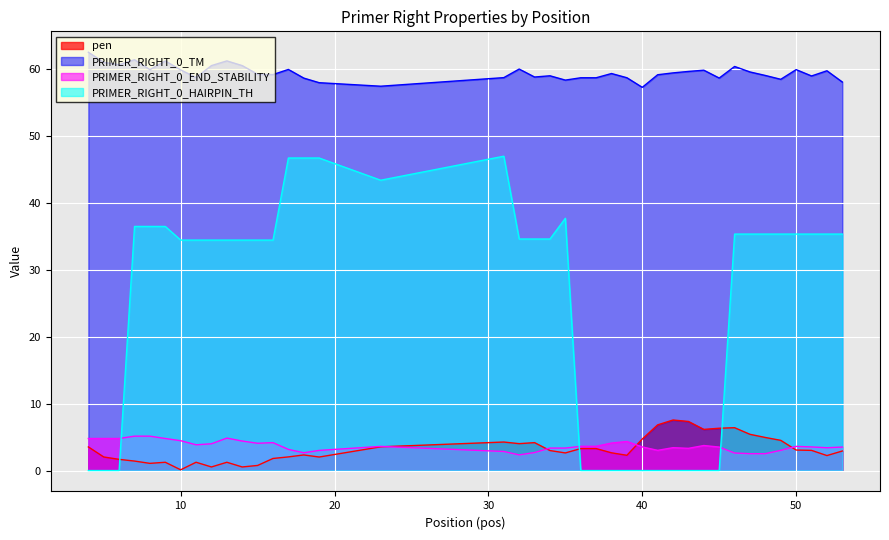

Reading left to right, list all the values displayed in this chart.

pen: 4=3.5	5=2.0	6=1.7	7=1.4	8=1.1	9=1.2	10=0.1	11=1.2	12=0.5	13=1.2	14=0.5	15=0.8	16=1.8	17=2.0	18=2.3	19=2.0	23=3.5	31=4.3	32=4.0	33=4.2	34=3.0	35=2.6	36=3.3	37=3.3	38=2.6	39=2.3	40=4.7	41=6.8	42=7.6	43=7.3	44=6.2	45=6.3	46=6.4	47=5.4	48=4.9	49=4.5	50=3.1	51=3.0	52=2.2	53=2.9
PRIMER_RIGHT_0_TM: 4=62.5	5=61.0	6=60.7	7=61.4	8=59.9	9=61.2	10=59.9	11=58.8	12=60.5	13=61.2	14=60.5	15=59.2	16=59.2	17=60.0	18=58.7	19=58.0	23=57.5	31=58.7	32=60.0	33=58.8	34=59.0	35=58.4	36=58.7	37=58.7	38=59.4	39=58.7	40=57.3	41=59.2	42=59.4	43=59.7	44=59.8	45=58.7	46=60.4	47=59.6	48=59.1	49=58.5	50=59.9	51=59.0	52=59.8	53=58.1
PRIMER_RIGHT_0_END_STABILITY: 4=4.8	5=4.8	6=4.8	7=5.1	8=5.1	9=4.8	10=4.5	11=3.9	12=4.0	13=4.8	14=4.4	15=4.1	16=4.2	17=3.2	18=2.7	19=3.0	23=3.6	31=2.9	32=2.3	33=2.7	34=3.4	35=3.4	36=3.6	37=3.6	38=4.1	39=4.3	40=3.5	41=3.0	42=3.4	43=3.3	44=3.7	45=3.5	46=2.6	47=2.5	48=2.5	49=3.0	50=3.6	51=3.5	52=3.4	53=3.5
PRIMER_RIGHT_0_HAIRPIN_TH: 4=0.0	5=0.0	6=0.0	7=36.5	8=36.5	9=36.5	10=34.5	11=34.5	12=34.5	13=34.5	14=34.5	15=34.5	16=34.5	17=46.7	18=46.7	19=46.7	23=43.4	31=47.0	32=34.6	33=34.6	34=34.6	35=37.7	36=0.0	37=0.0	38=0.0	39=0.0	40=0.0	41=0.0	42=0.0	43=0.0	44=0.0	45=0.0	46=35.4	47=35.4	48=35.4	49=35.4	50=35.4	51=35.4	52=35.4	53=35.4